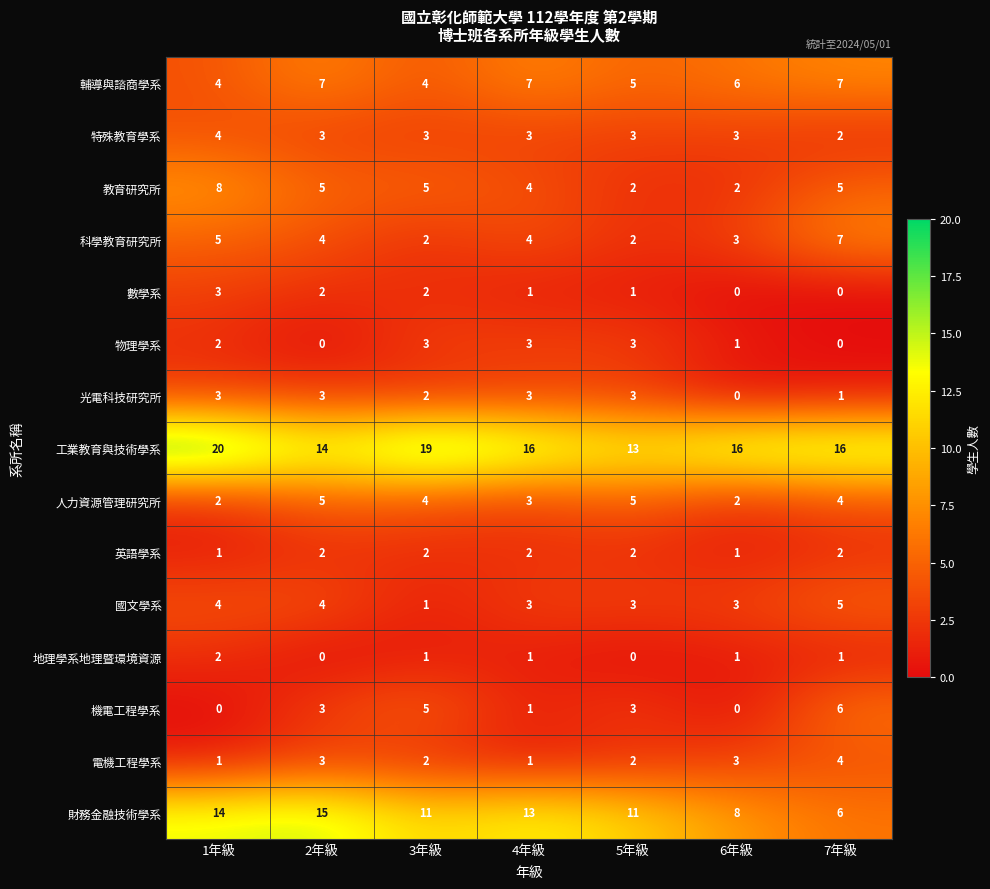

What is the total value across all series at 1年級?

73